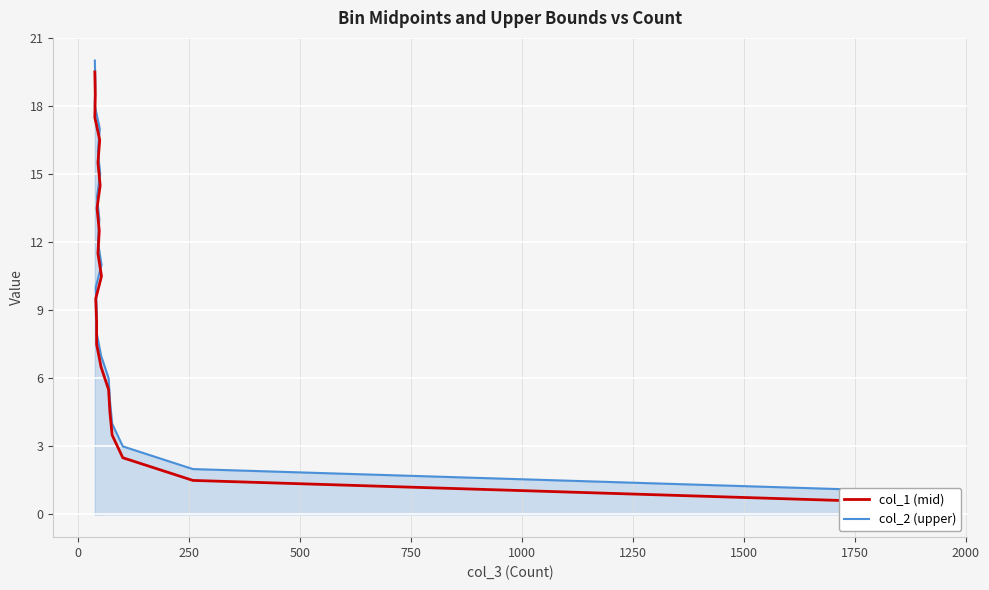

What is the total value across all series at 0?

3.5